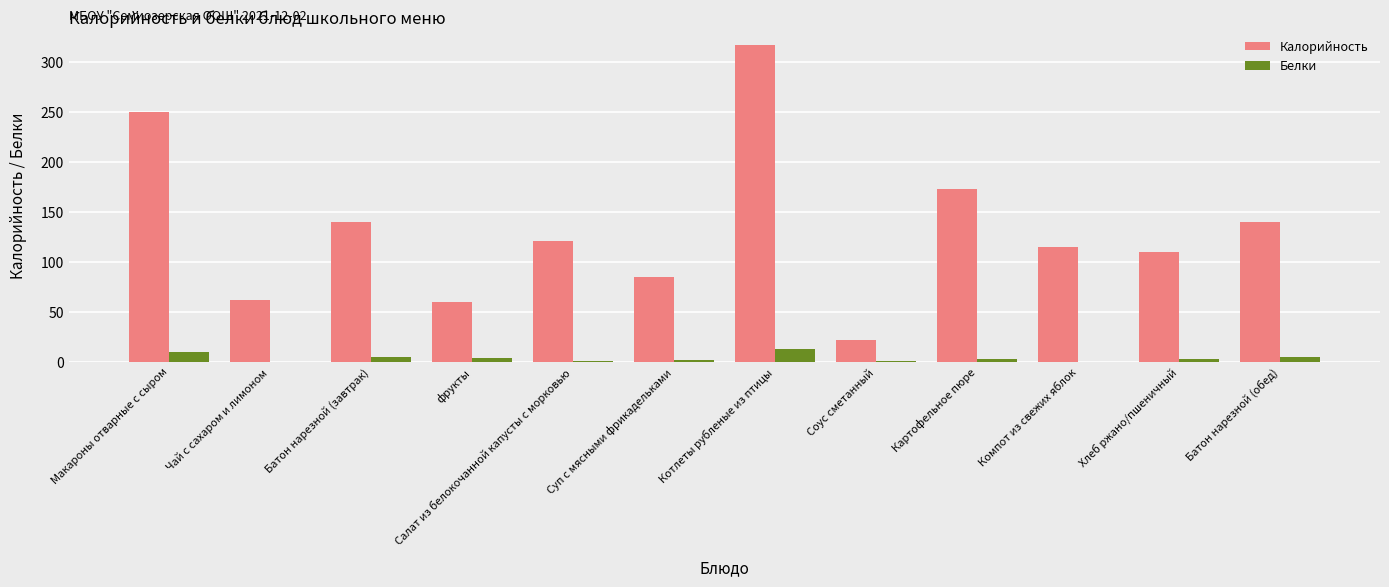

How many series are shown in this chart?

2